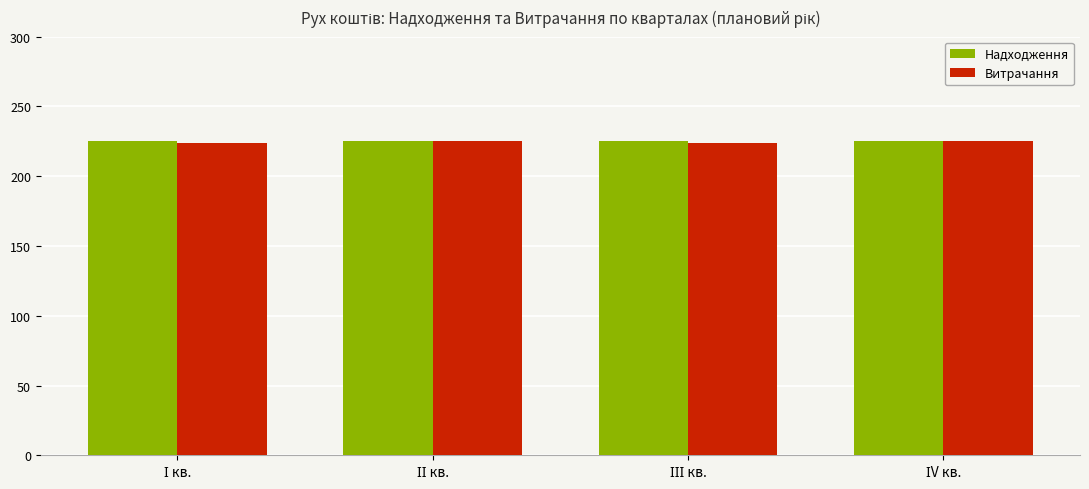

What is the sum of all Надходження values?

900